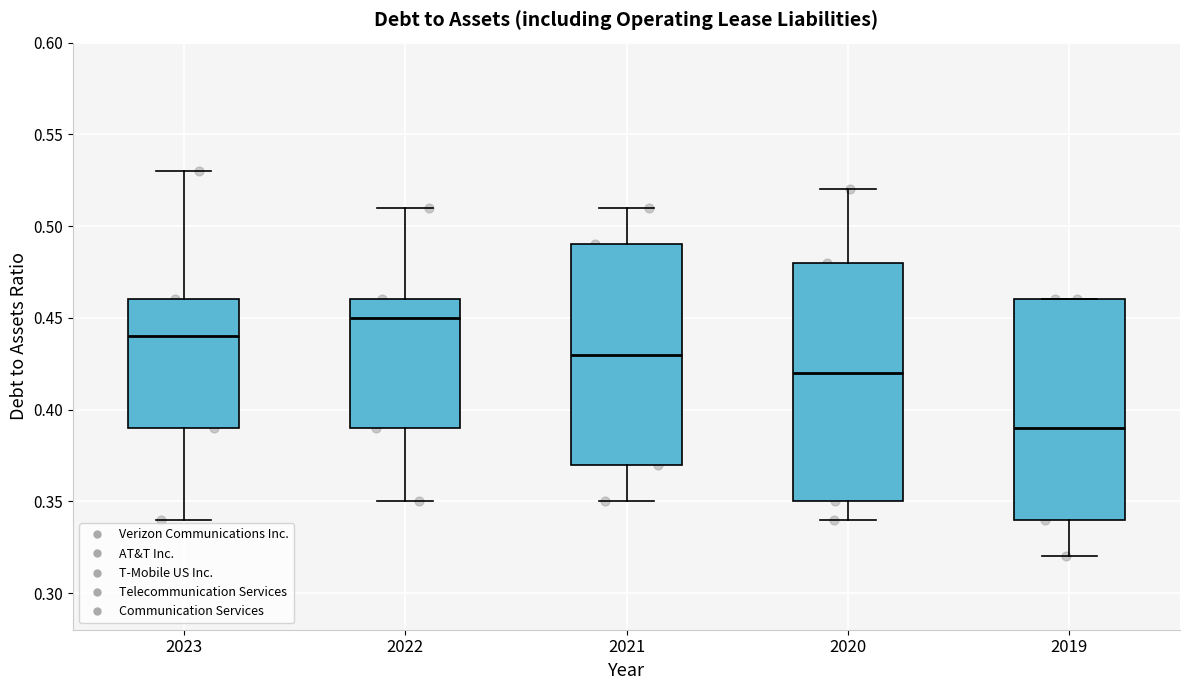

Reading left to right, read every box against the y-axis: the position of its median line, the range the box covers, and the ends of its whiskers. The values are not printed on the chart, so give them approximately, as read against the axis.

2023: median 0.44, box 0.39 to 0.46, whiskers 0.34 to 0.53
2022: median 0.45, box 0.39 to 0.46, whiskers 0.35 to 0.51
2021: median 0.43, box 0.37 to 0.49, whiskers 0.35 to 0.51
2020: median 0.42, box 0.35 to 0.48, whiskers 0.34 to 0.52
2019: median 0.39, box 0.34 to 0.46, whiskers 0.32 to 0.46